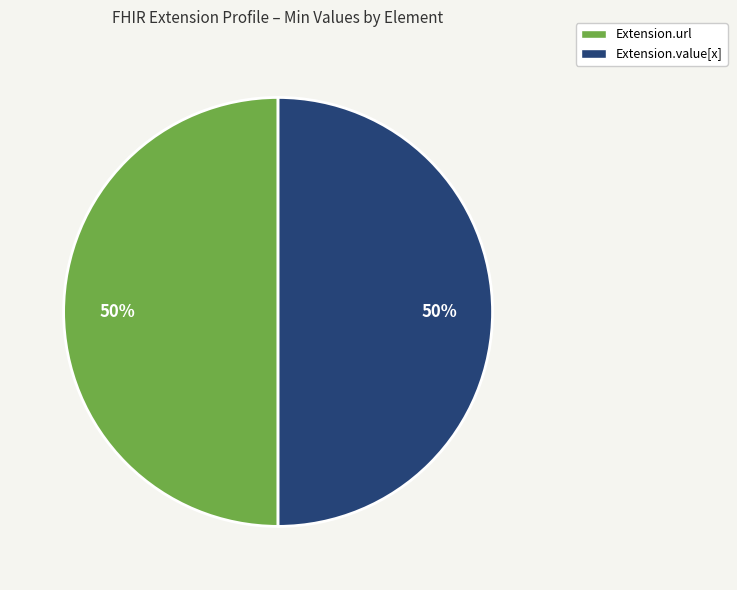

To the nearest percent, what is the average slice percentage?

50%